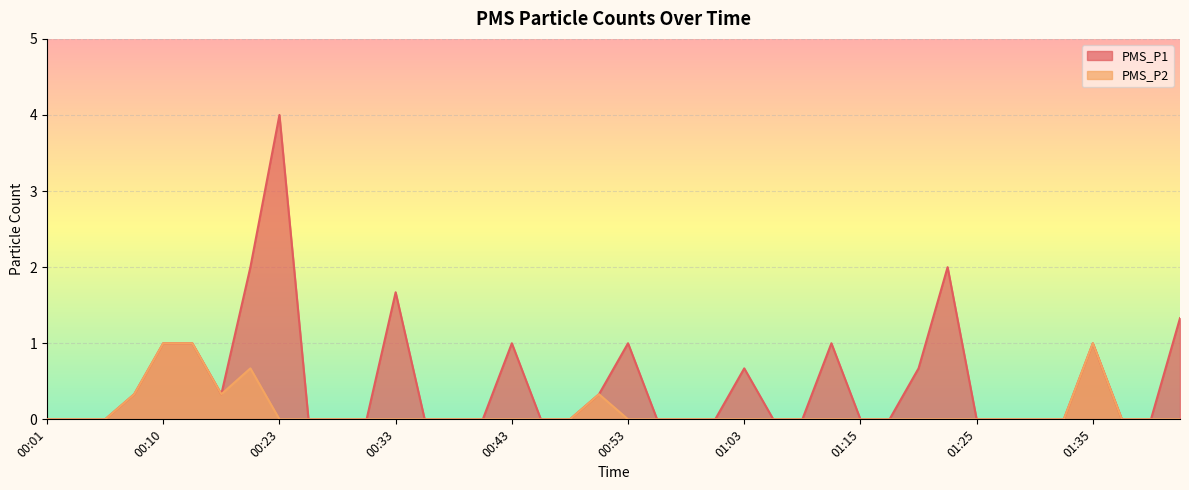

True or false: PMS_P1 and PMS_P2 intersect in this chart.

False